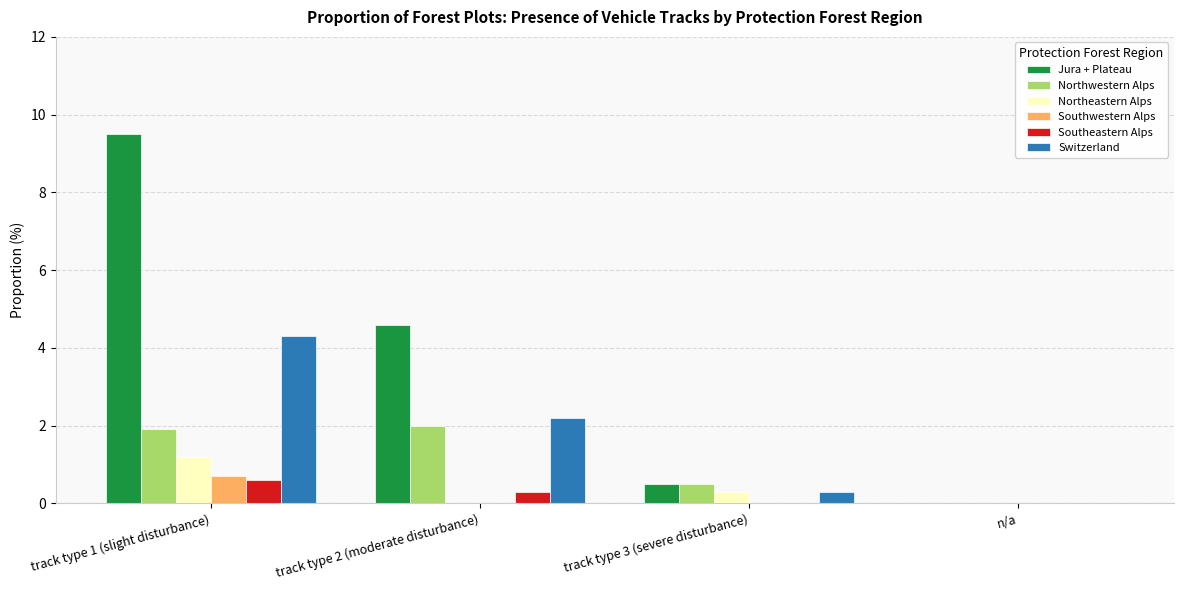

What is the total value across all series at track type 3 (severe disturbance)?

1.6